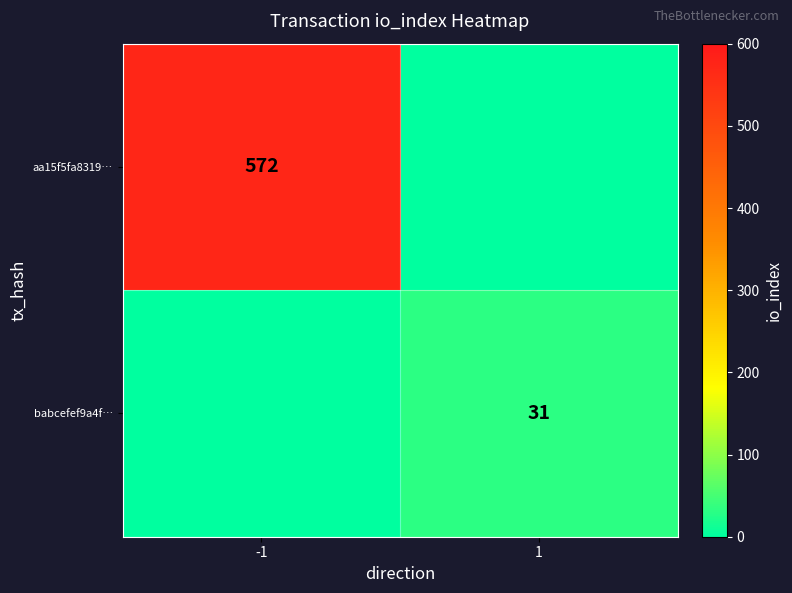

The babcefef9a4f… series shows 31 at 1. True or false?

True